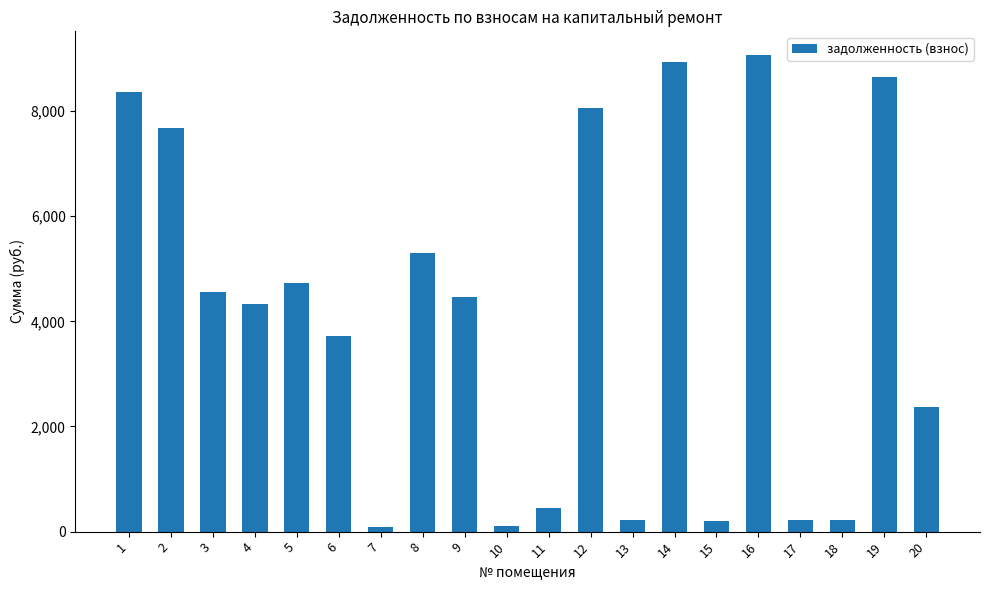

What is the smallest value displayed?

90.0